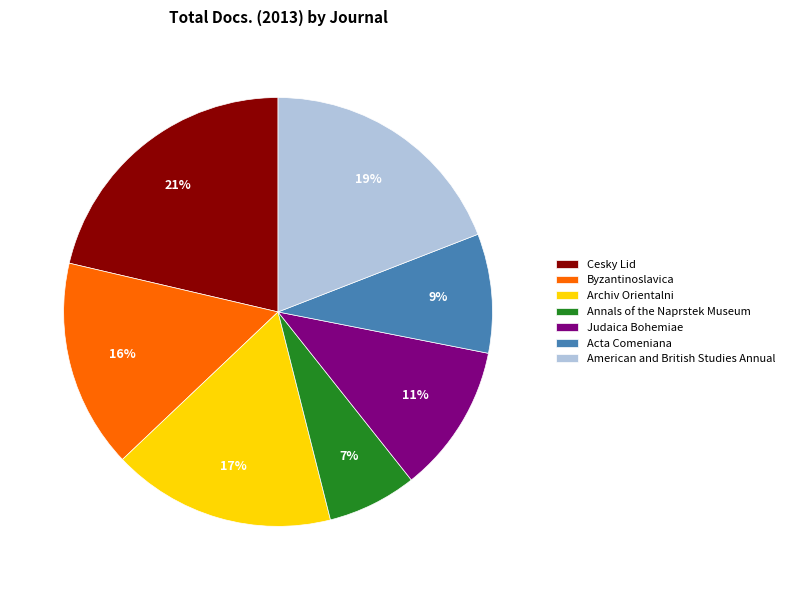

Do Byzantinoslavica and Acta Comeniana together represent more than half of the pie?

No